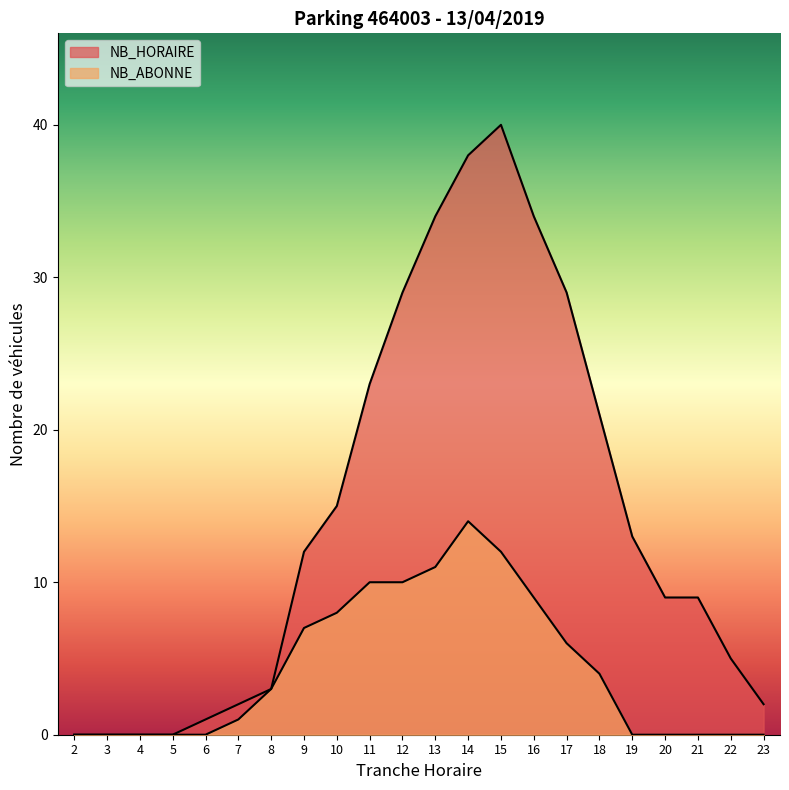

How many series are shown in this chart?

2